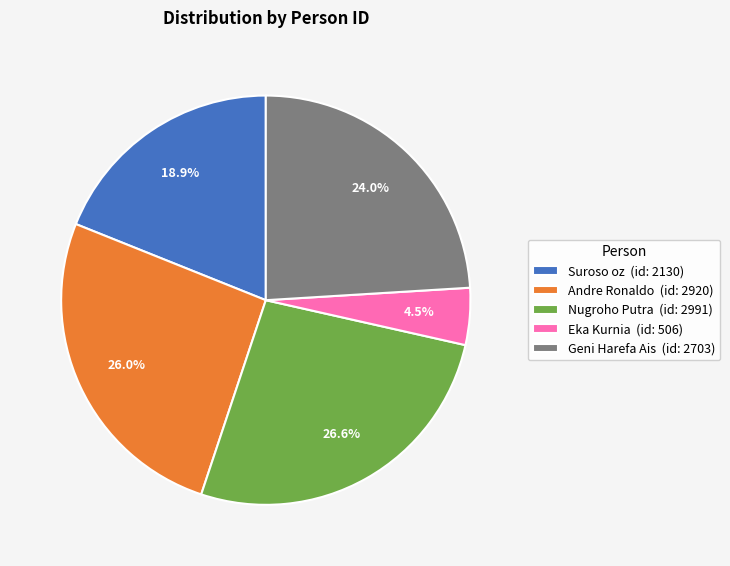

What is the ratio of the value at Suroso oz to the value at Geni Harefa Ais?

0.8